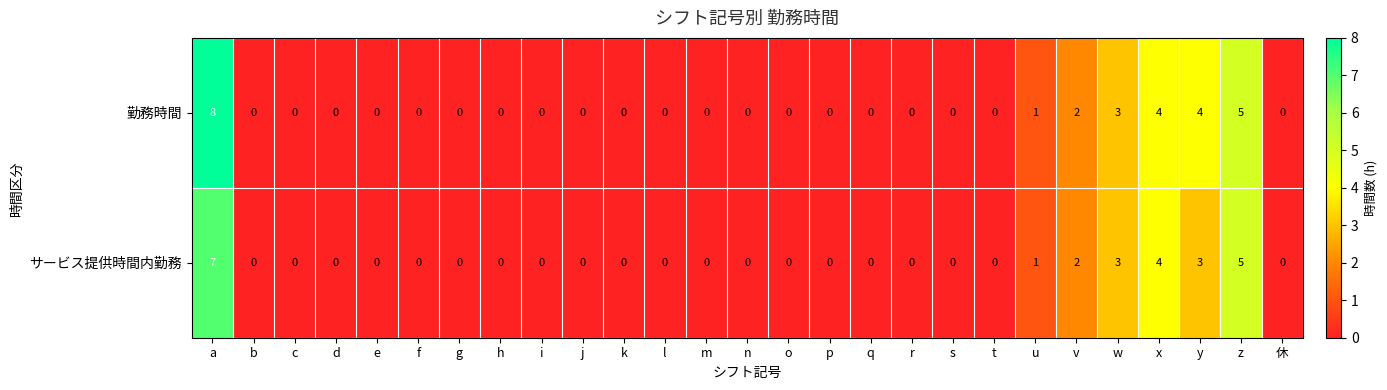

The サービス提供時間内勤務 series shows 3 at a. True or false?

False